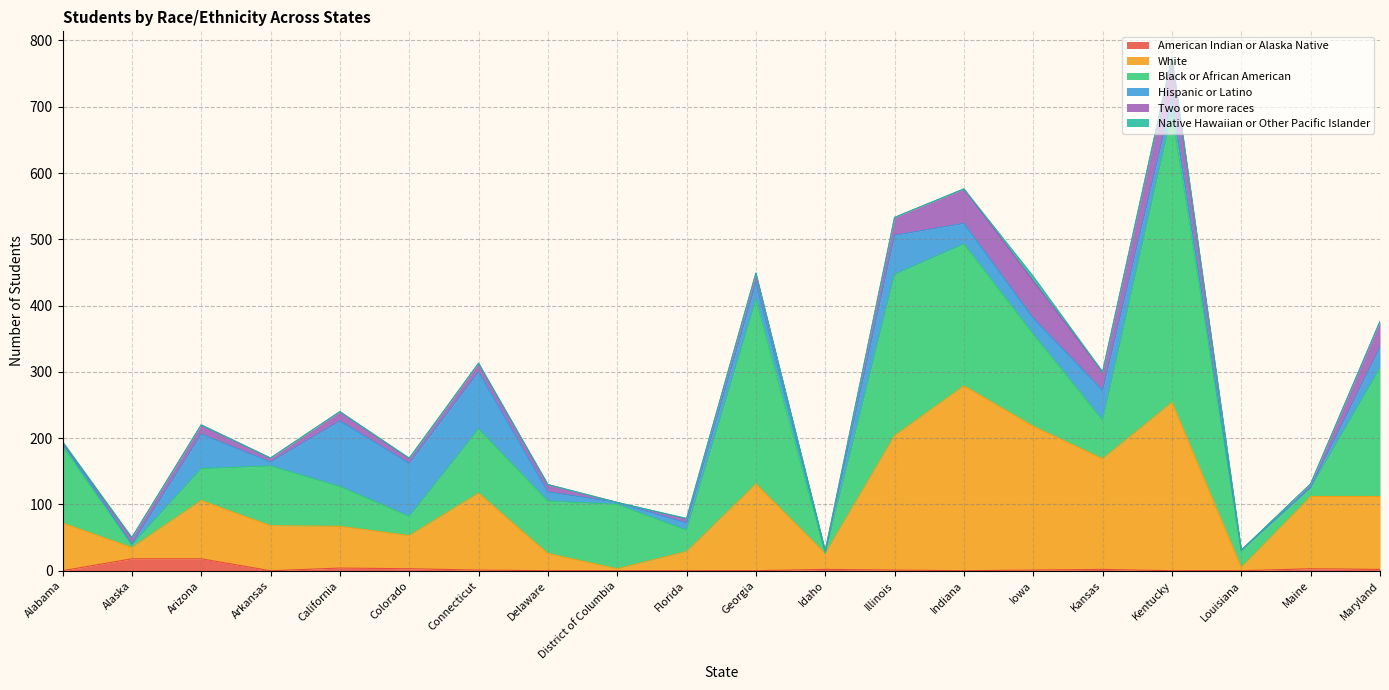

List the series in order of their peak value, highest first.

Black or African American, White, Hispanic or Latino, Two or more races, American Indian or Alaska Native, Native Hawaiian or Other Pacific Islander